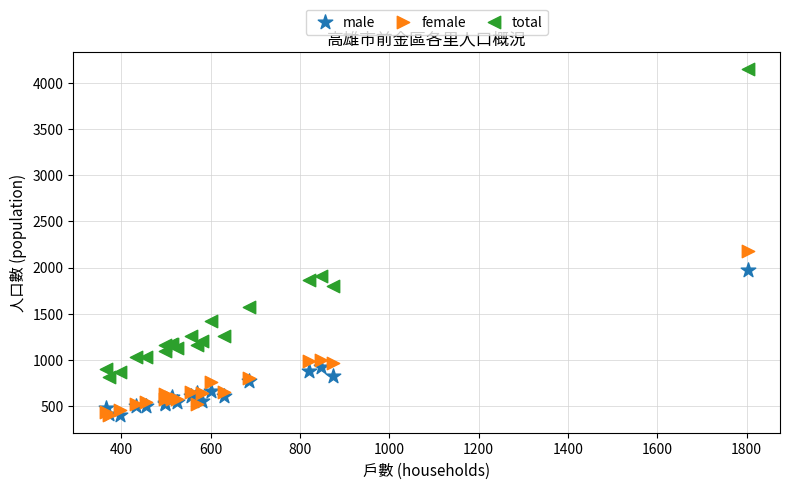

Which series reaches the maximum Y coordinate?

total